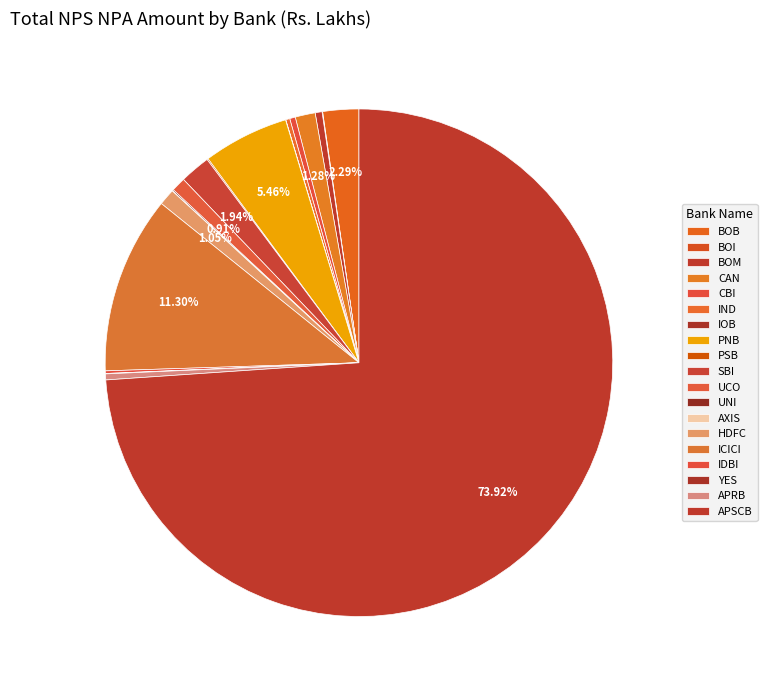

How many segments does this pie chart have?

19